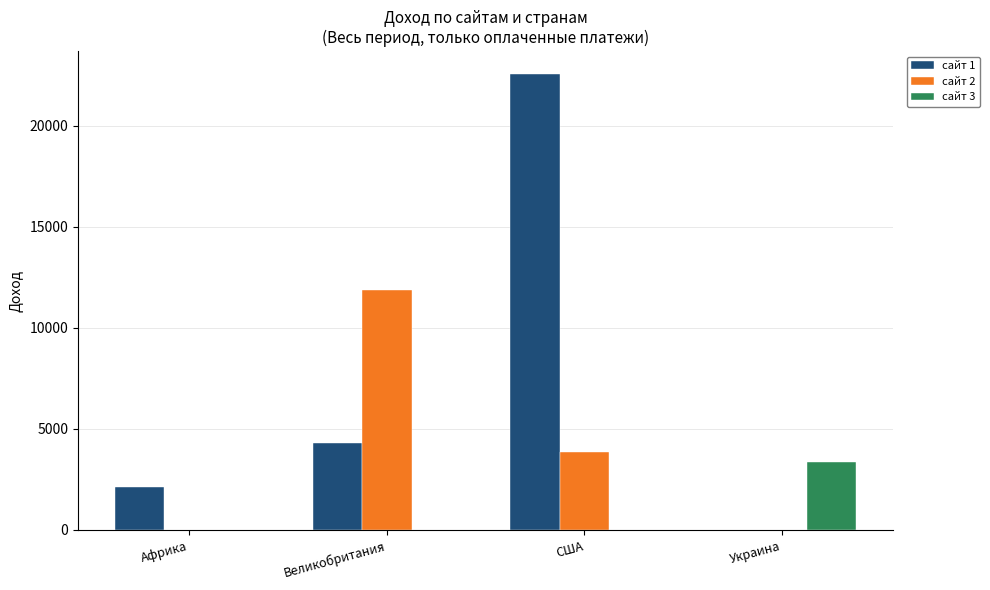

At which label does сайт 2 reach its peak?

Великобритания